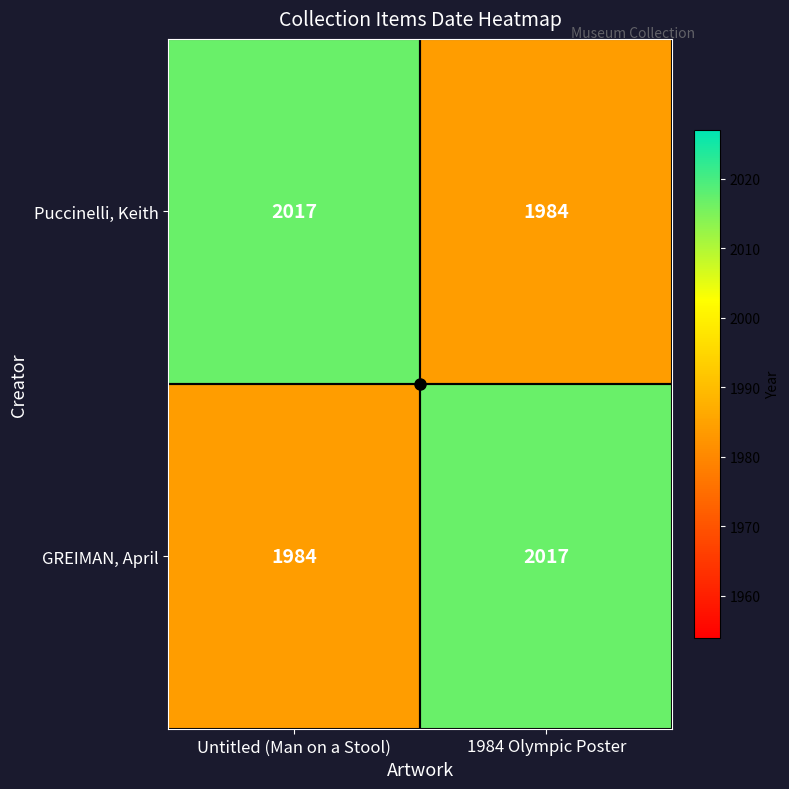

Is the value of GREIMAN, April at 1984 Olympic Poster greater than the value of Puccinelli, Keith at 1984 Olympic Poster?

Yes